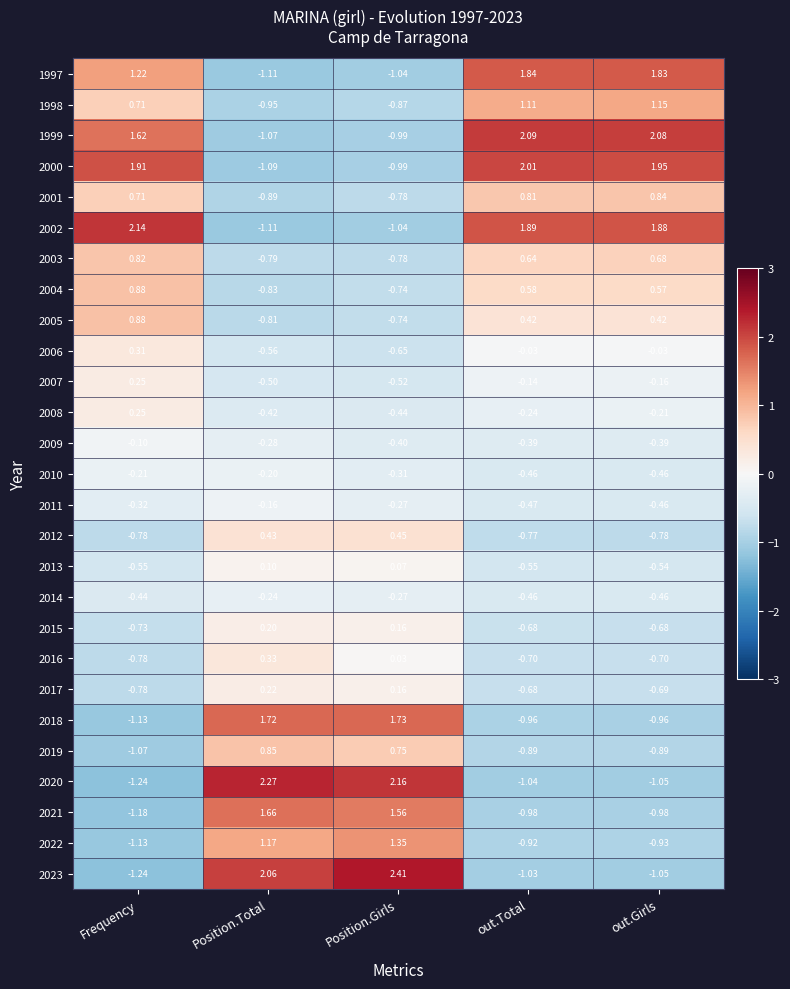

At which category is the sum across all series the highest?

Frequency